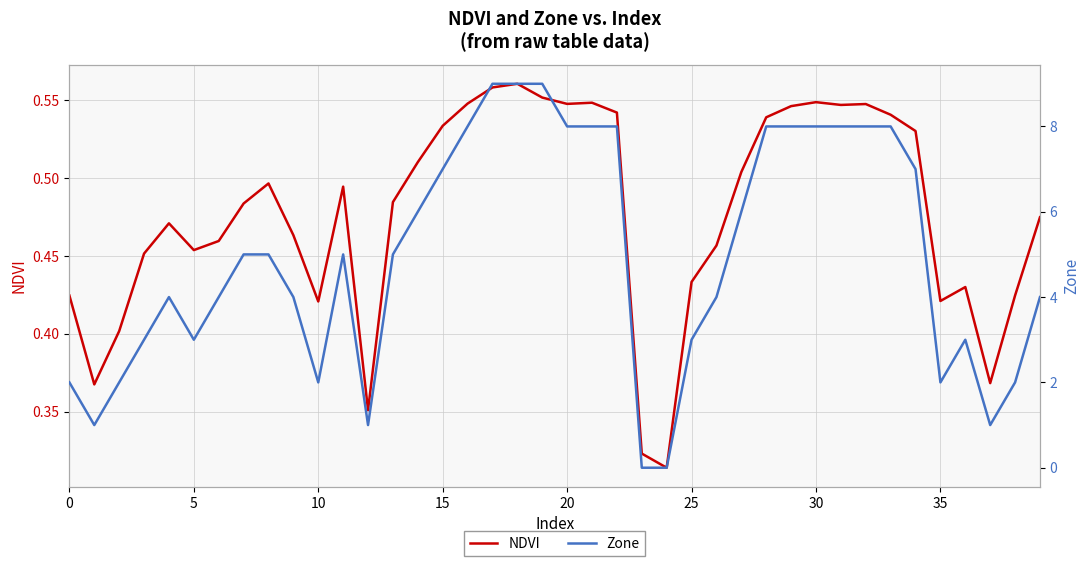

What is the value of the Zone point at the 12th from the left?

5.0